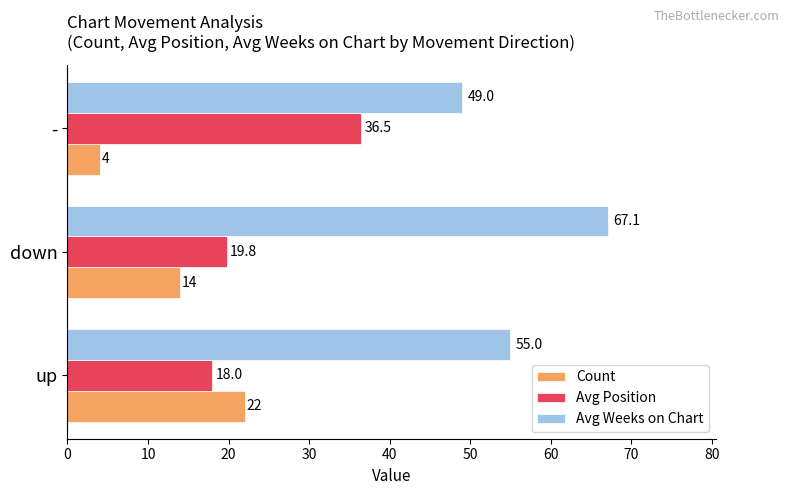

At which category is the sum across all series the highest?

down